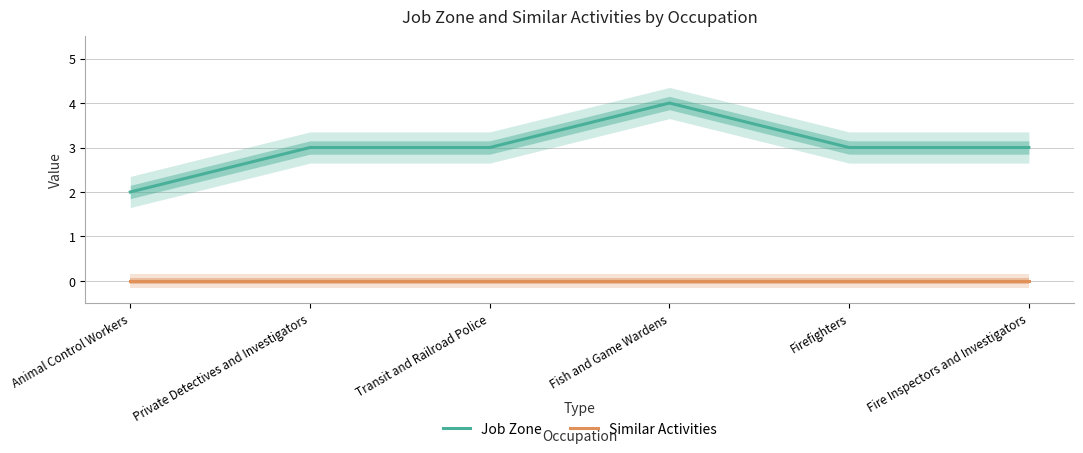

At which category is the sum across all series the highest?

Fish and Game Wardens